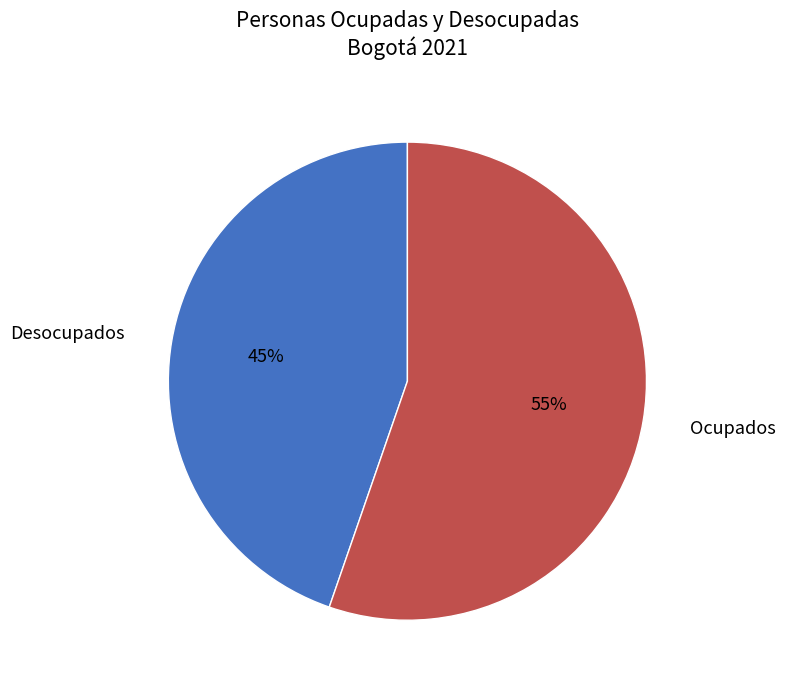

To the nearest percent, what is the average slice percentage?

50%